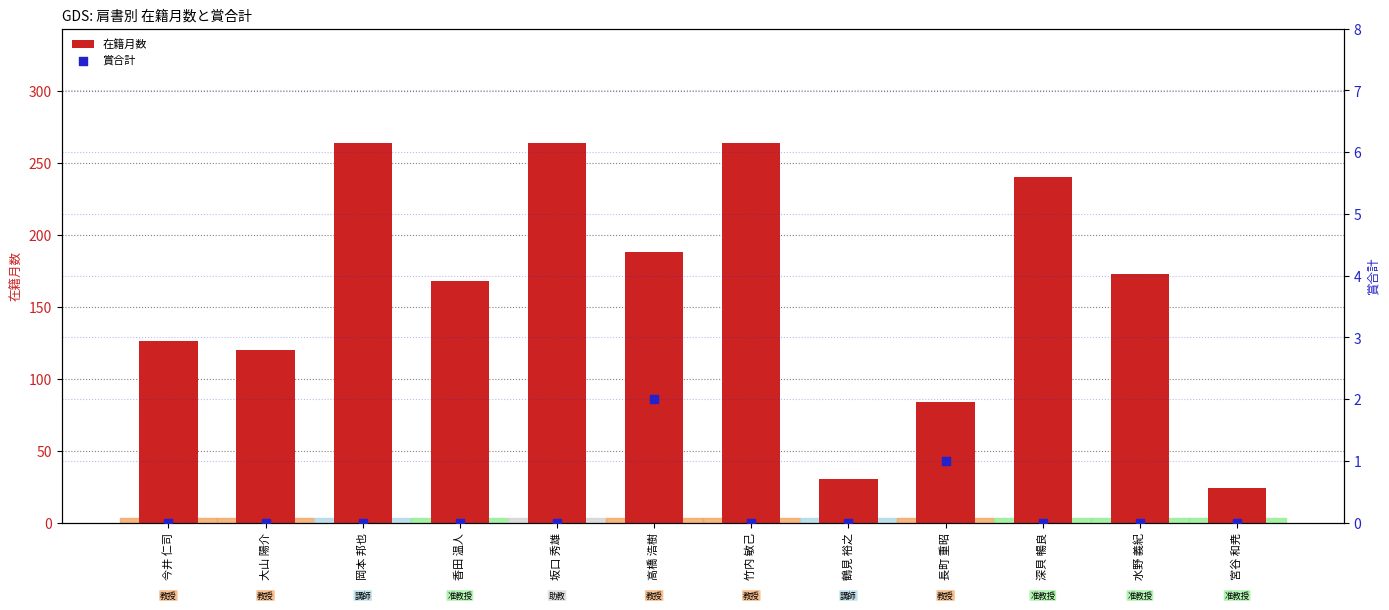

What is the total value across all series at 竹内 敏己?

264